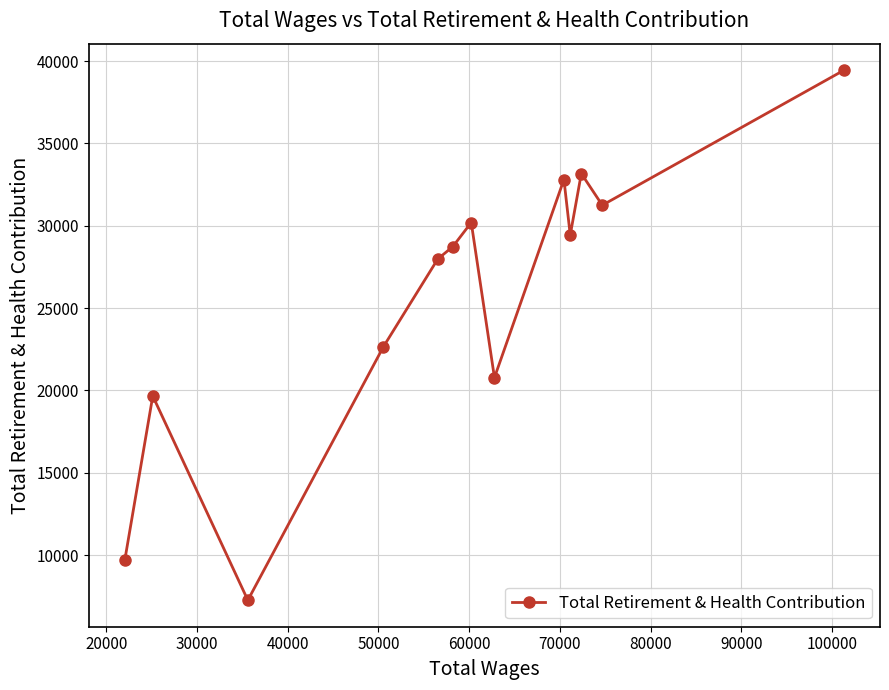

Reading right to left, transcribe all the data shown in this chart.

39445	31245	33168	29434	32804	20777	30194	28733	27980	22656	7261	19660	9677